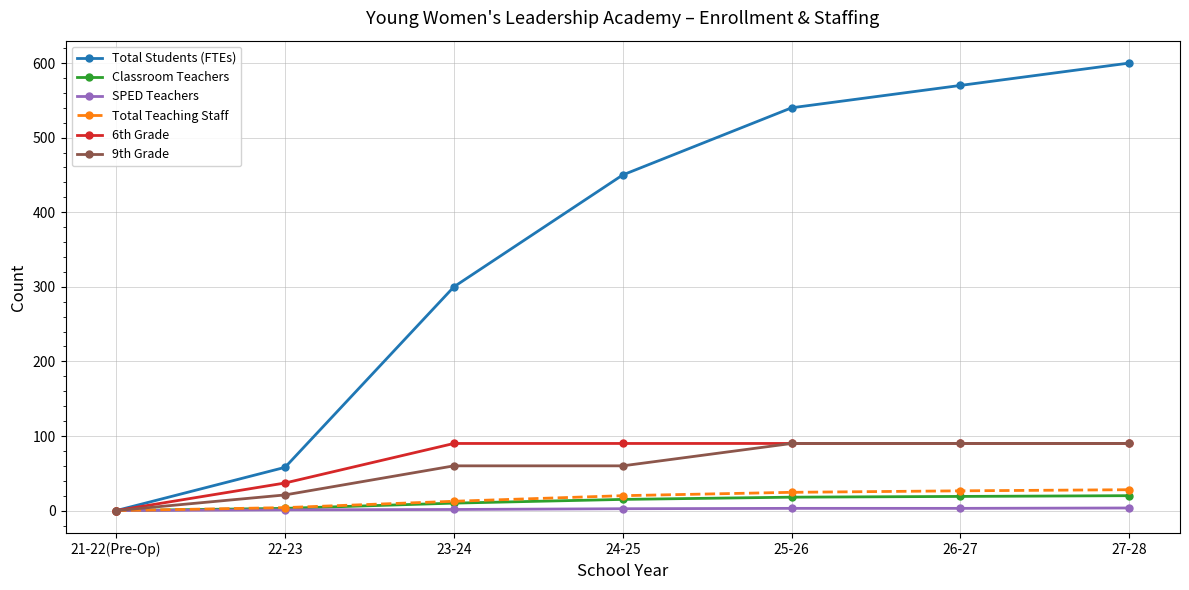

How many categories are shown in the chart?

7